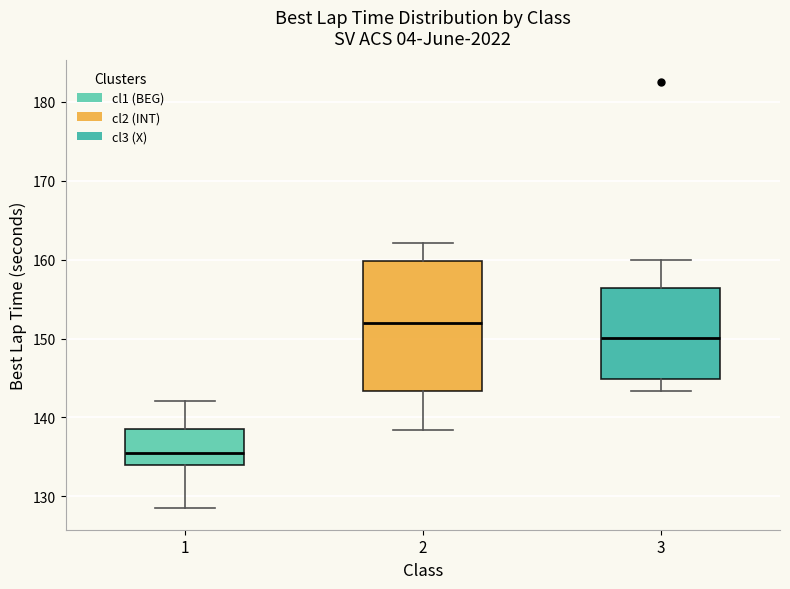

Where does the lower whisker of the box at x = 2 end on the y-axis? The values are not printed on the chart, so give them approximately, as read against the axis.

138